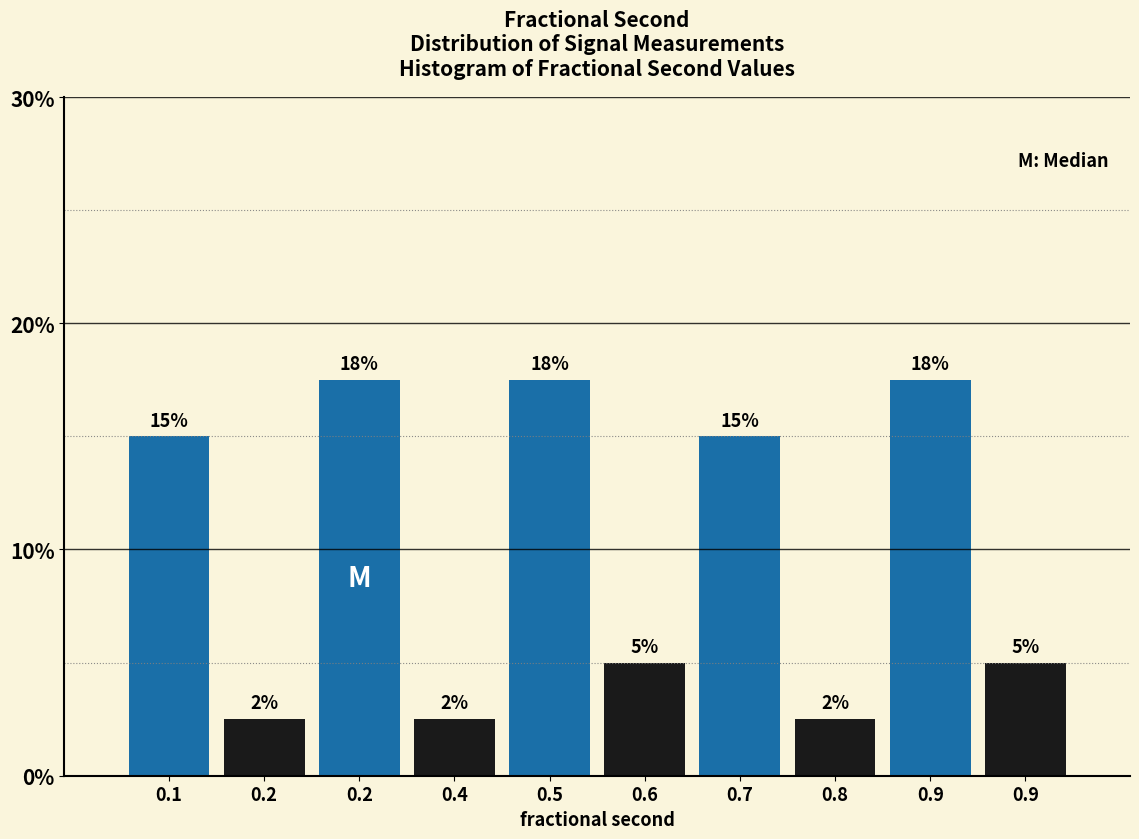

Are the bars horizontal?

No